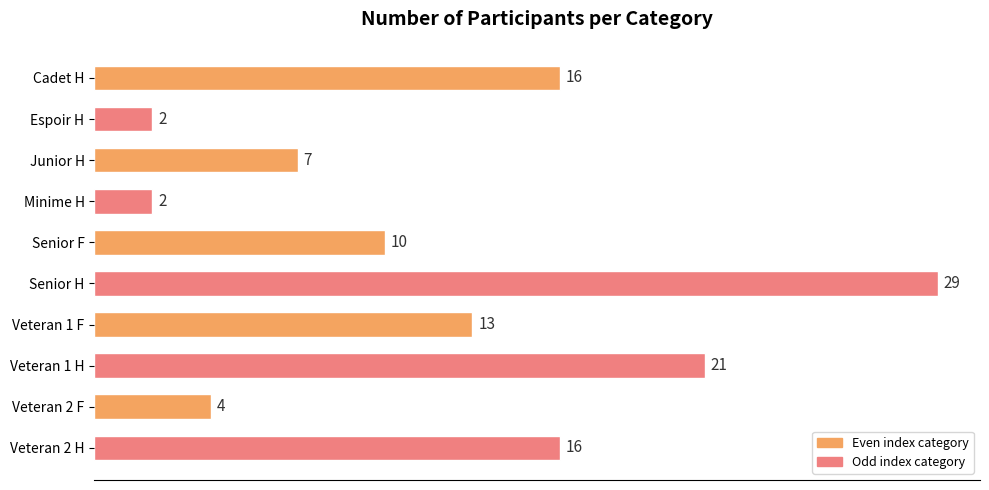

What is the change in value from Junior H to Veteran 1 F?

+6